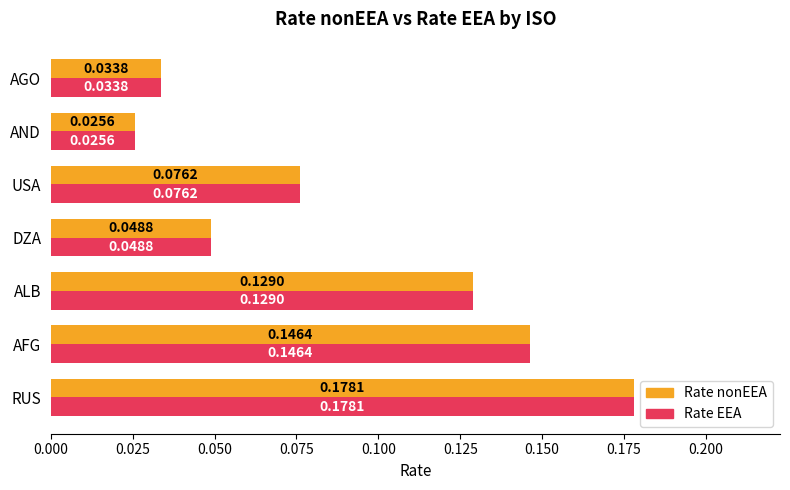

What is the sum of the Rate nonEEA values at RUS and AFG?

0.3